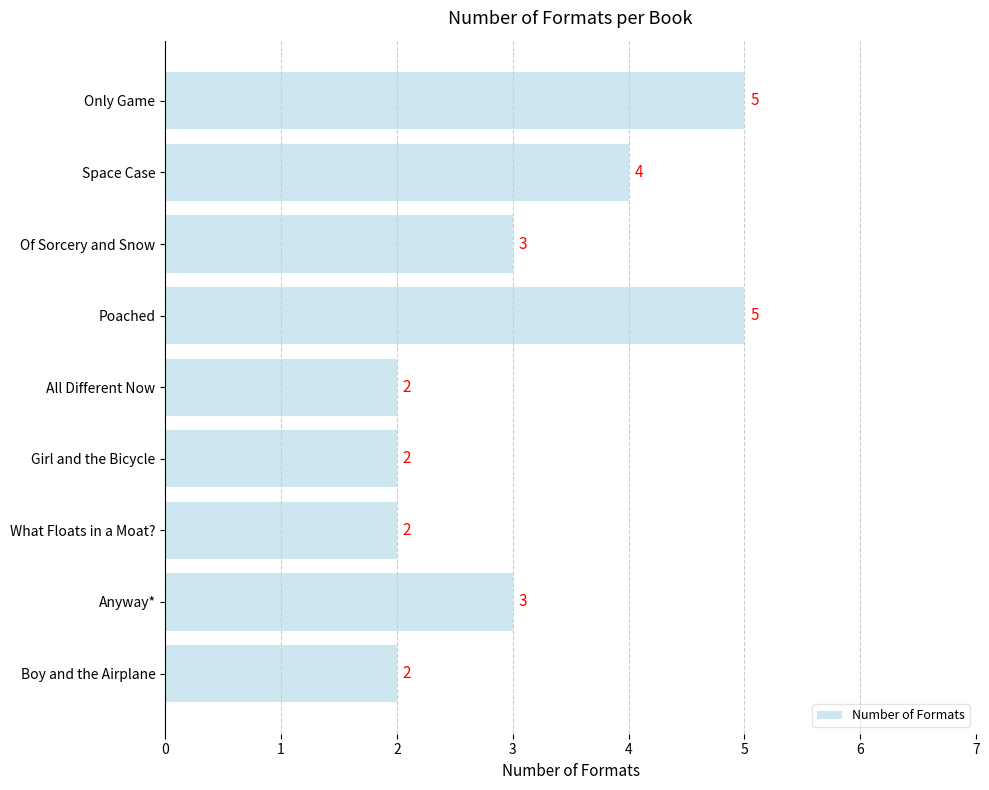

What is the greatest value displayed?

5